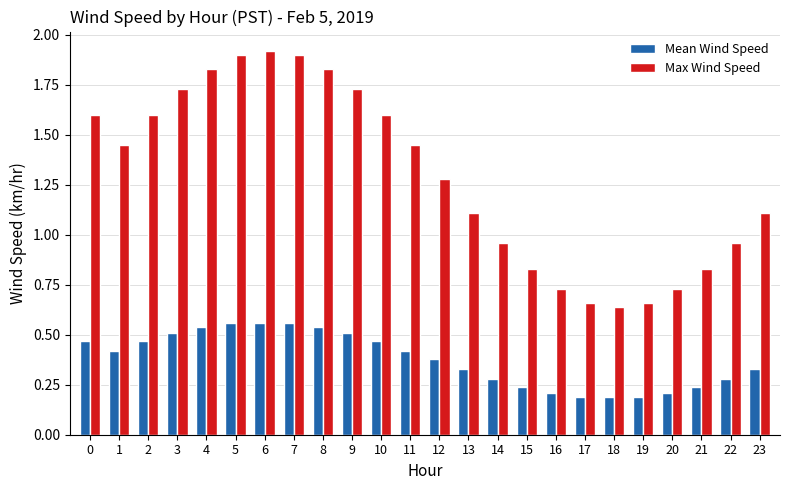

What is the maximum value shown in the chart?

1.9